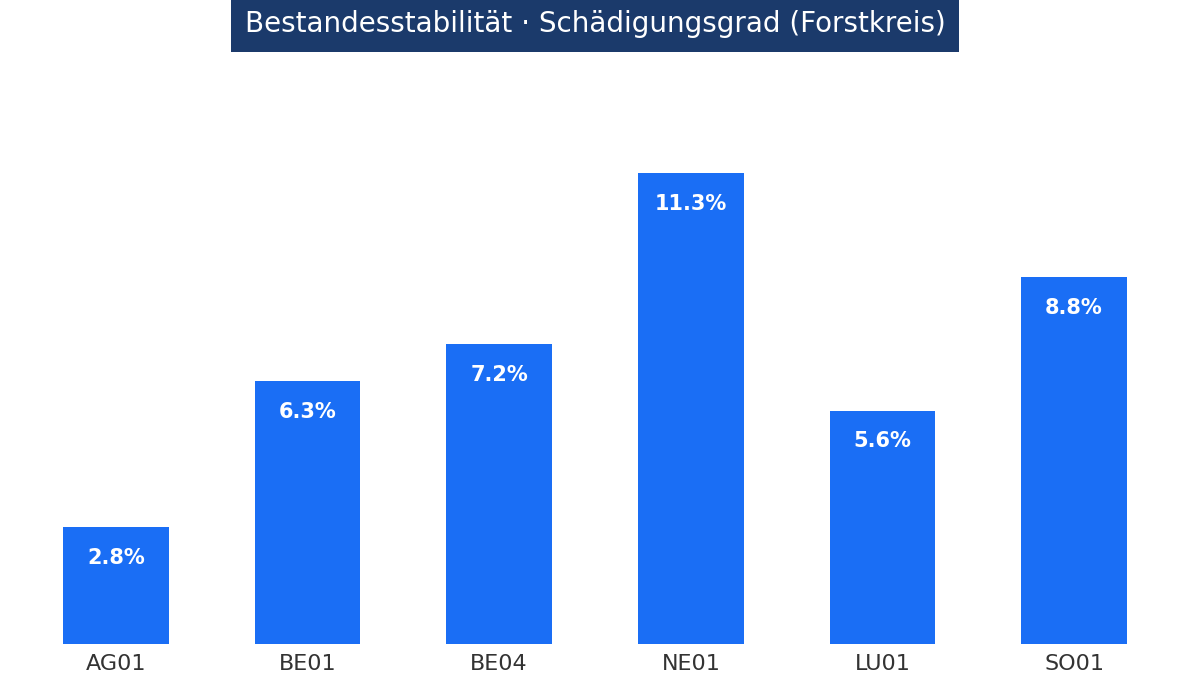

Which label corresponds to the smallest value in the chart?

AG01